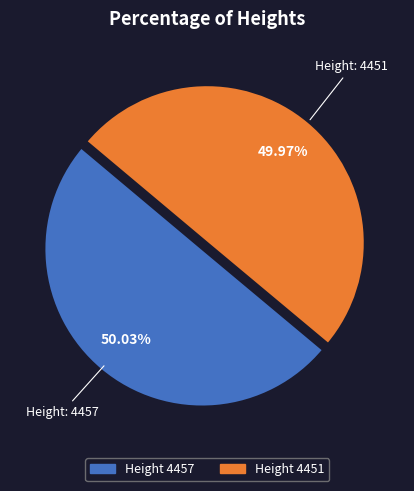

Is there a majority slice in this chart?

Yes